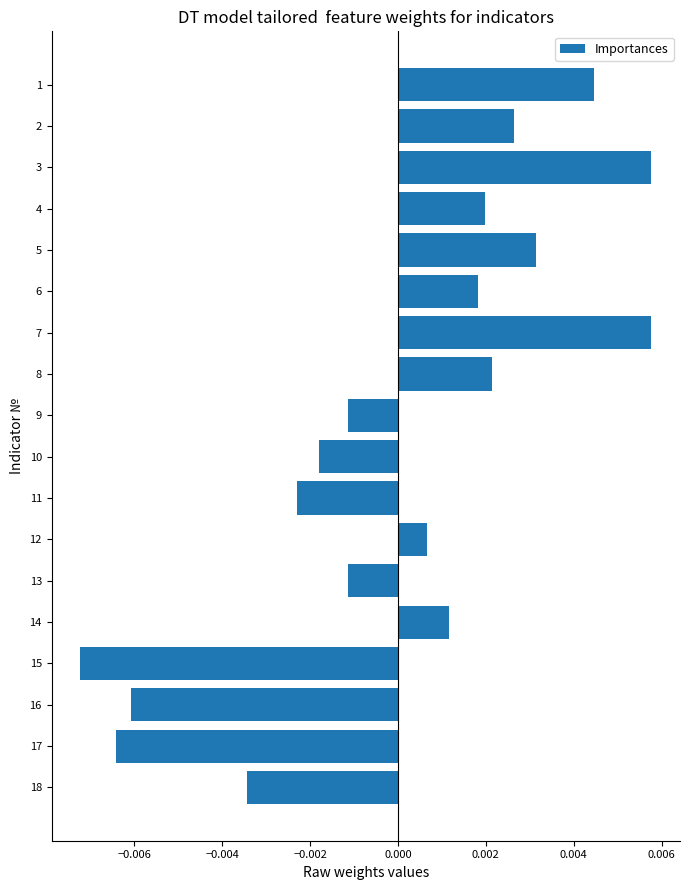

At which category does the chart reach its minimum across all series?

15